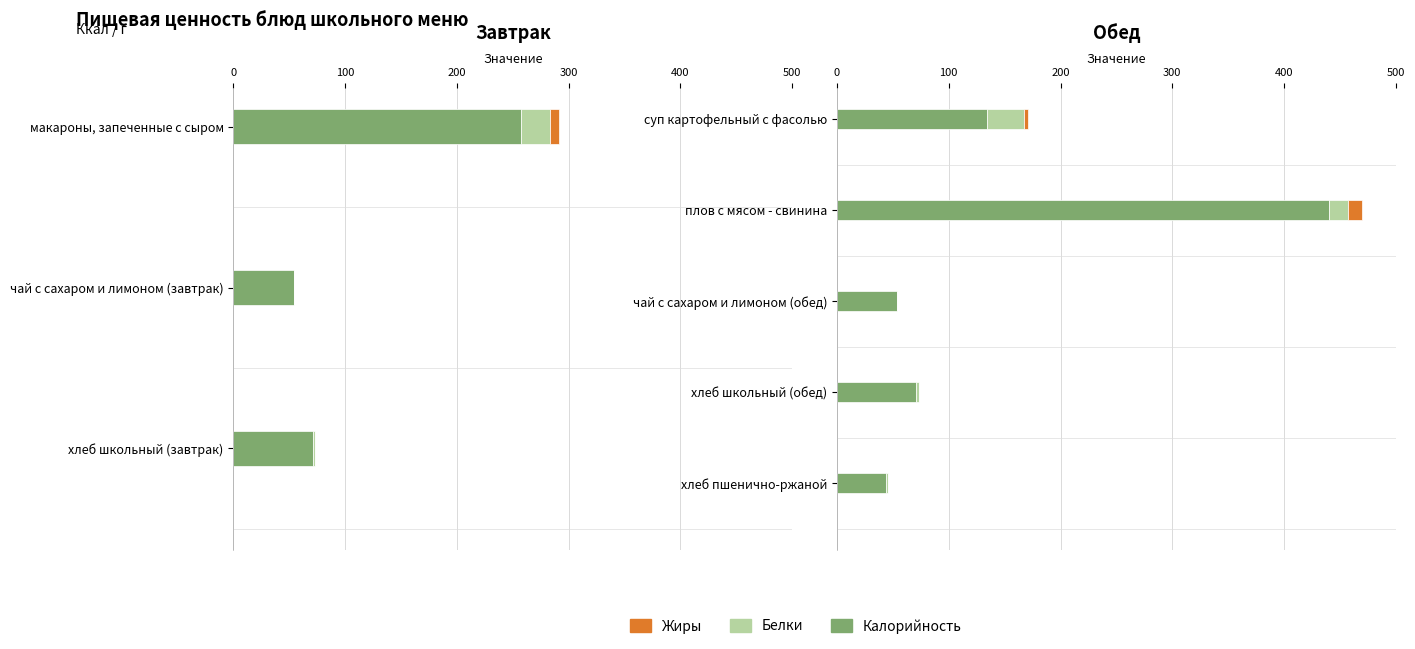

Which series has the largest total across all categories?

Калорийность